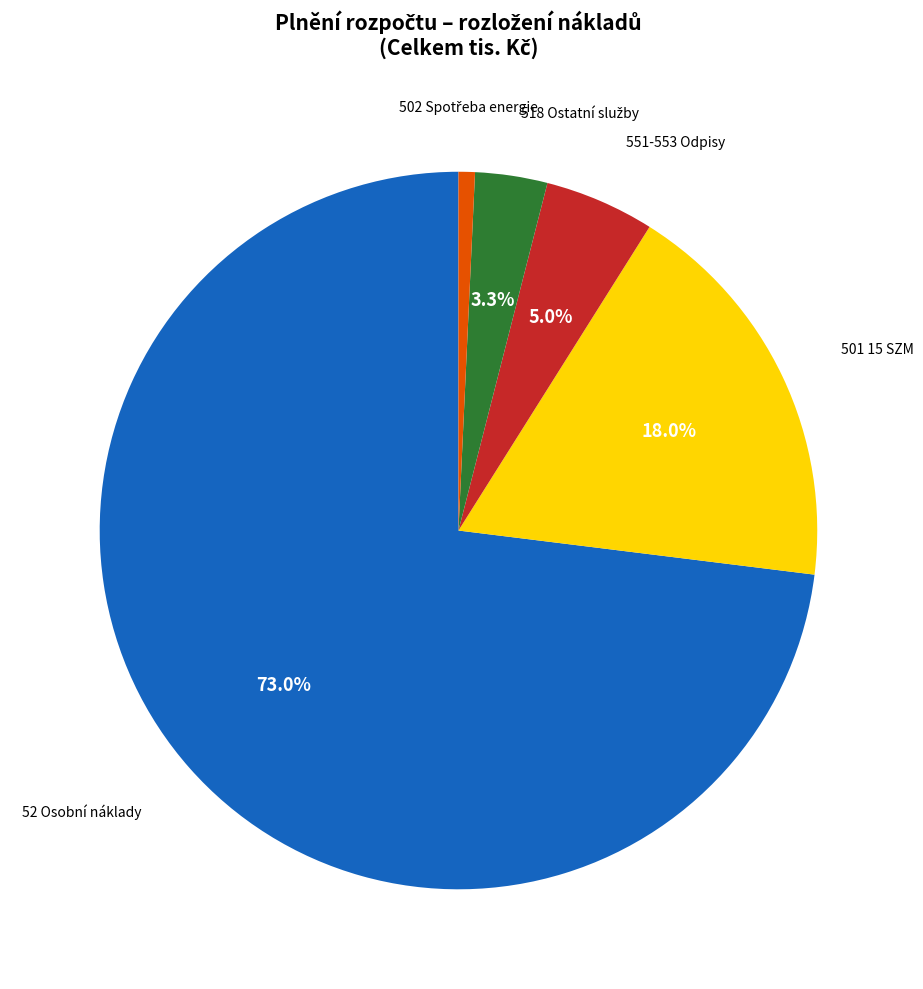

Does any single category account for the majority?

Yes